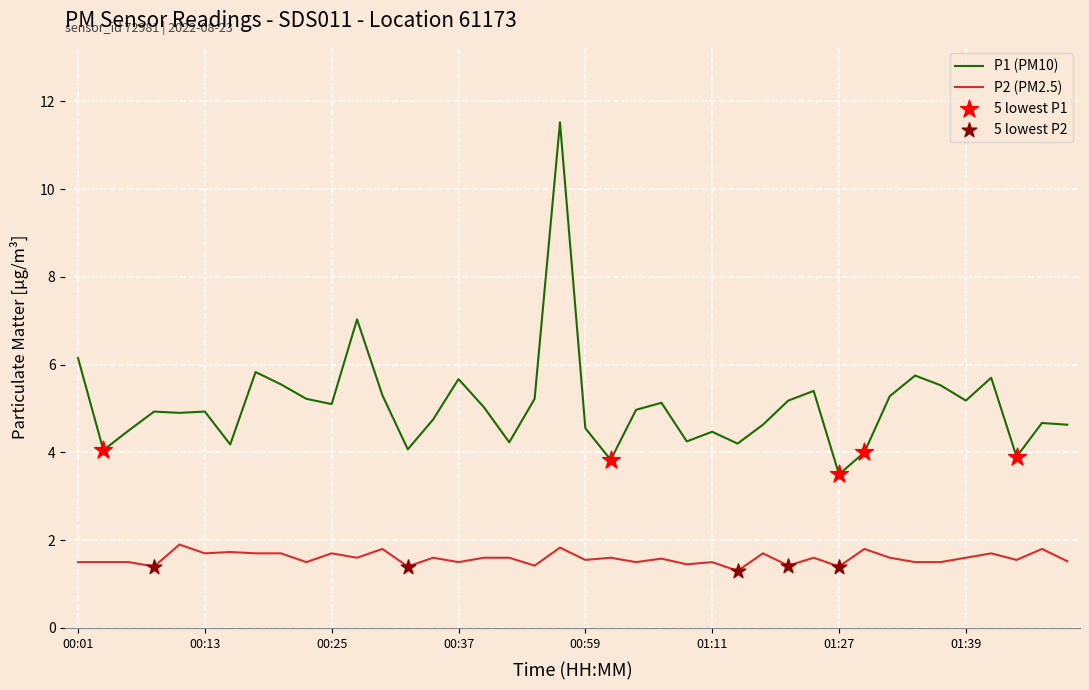

Which series has the widest spread of values?

P1 (PM10)